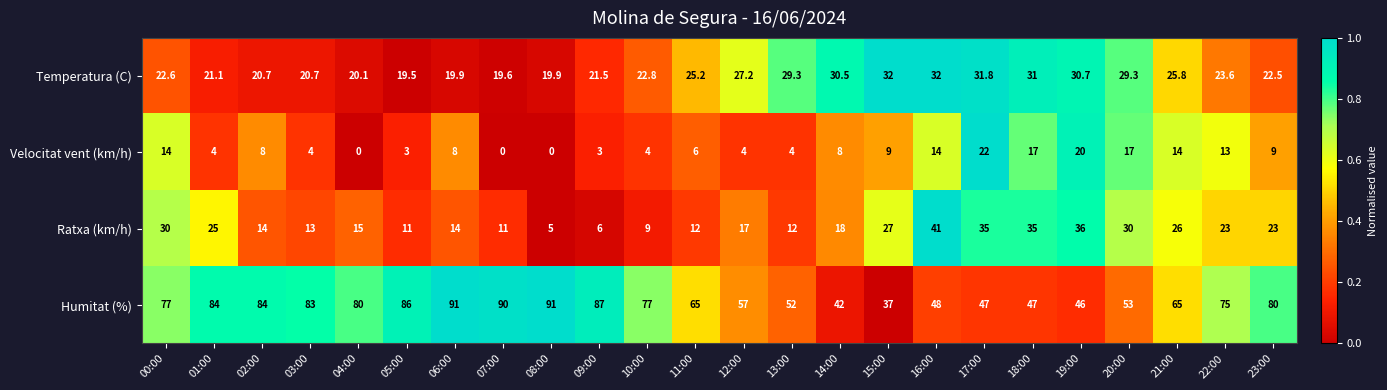

Rank the series by their maximum value, from highest to lowest.

Humitat (%), Ratxa (km/h), Temperatura (C), Velocitat vent (km/h)